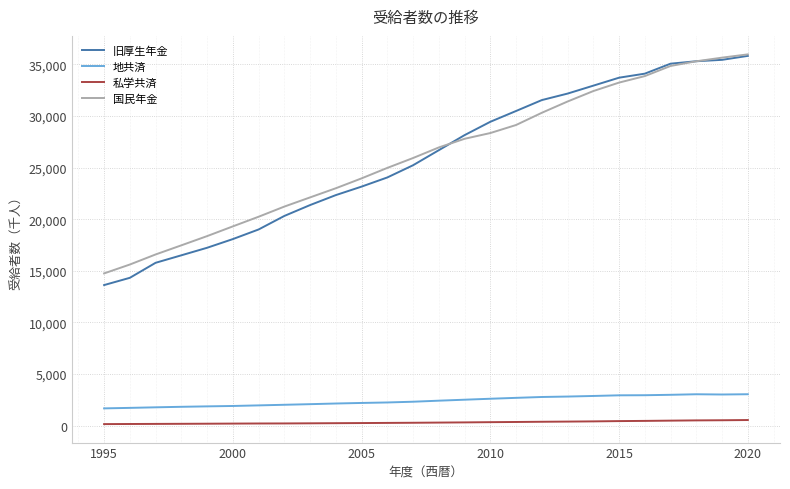

How many lines are shown in the chart?

4